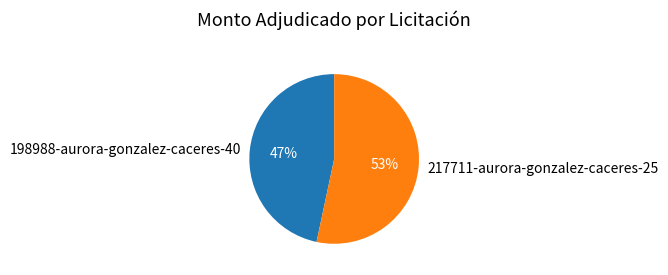

Which slice represents more than half of the pie?

217711-aurora-gonzalez-caceres-25